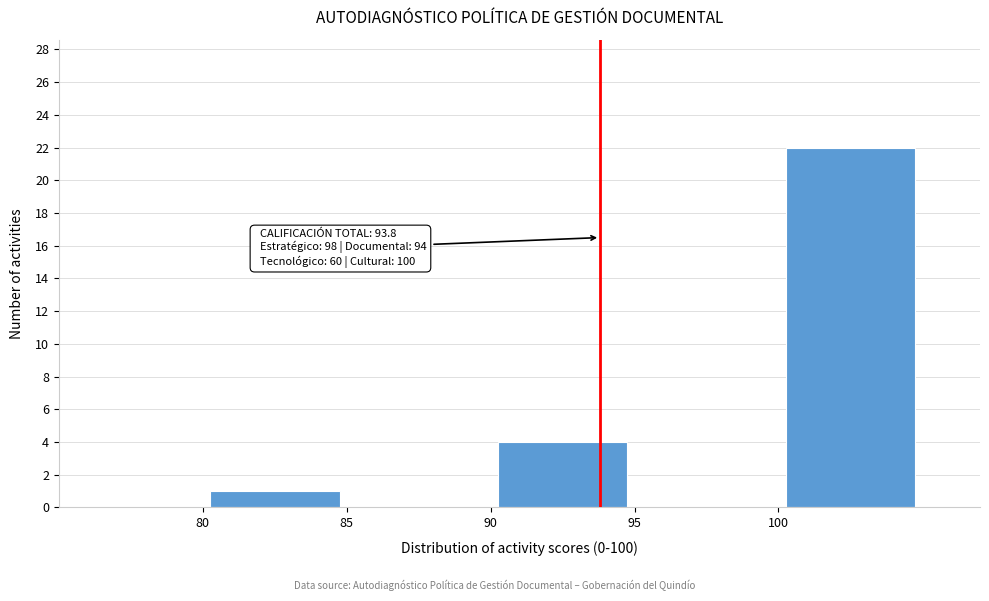

Over which range of the x-axis is the bar tallest?

100 to 105